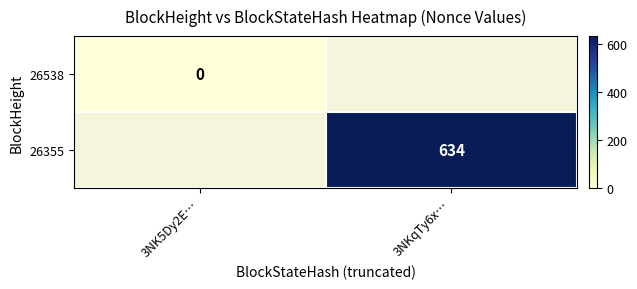

How many series are shown in this chart?

2